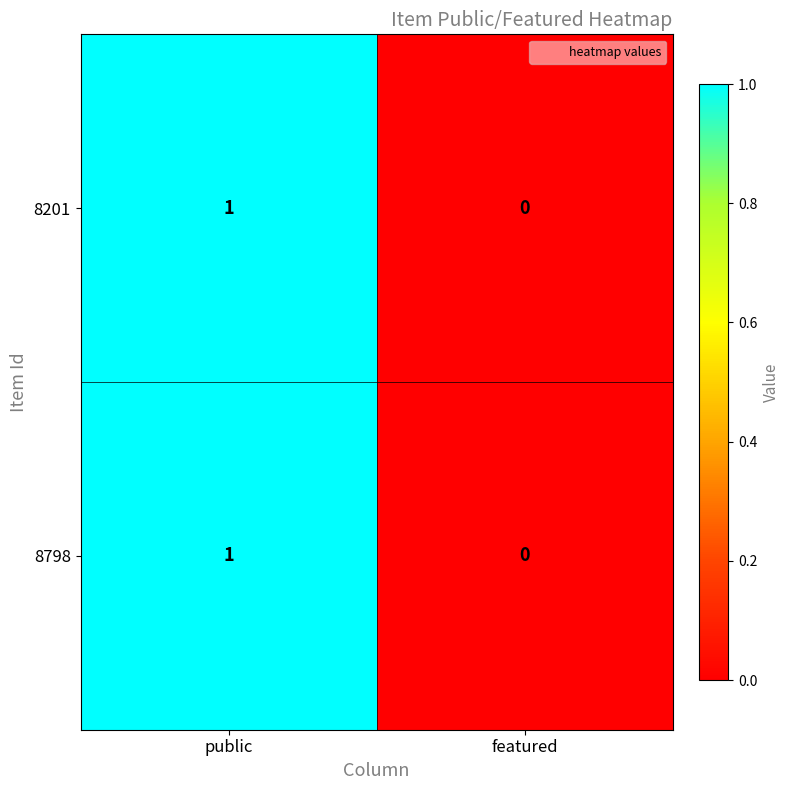

Where is 8798 nearest to the value 0?

featured